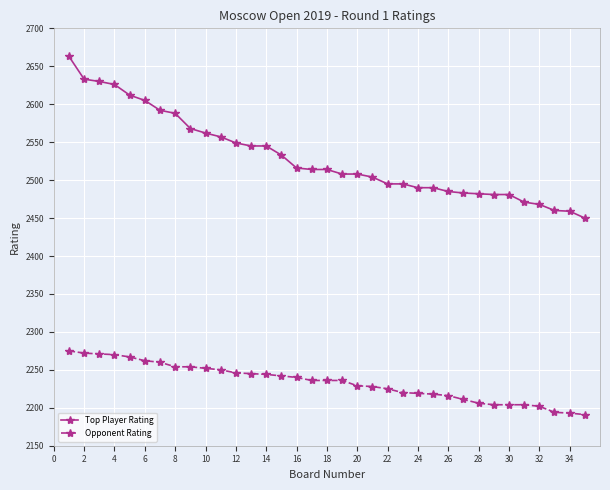

True or false: Opponent Rating and Top Player Rating cross at least once.

False